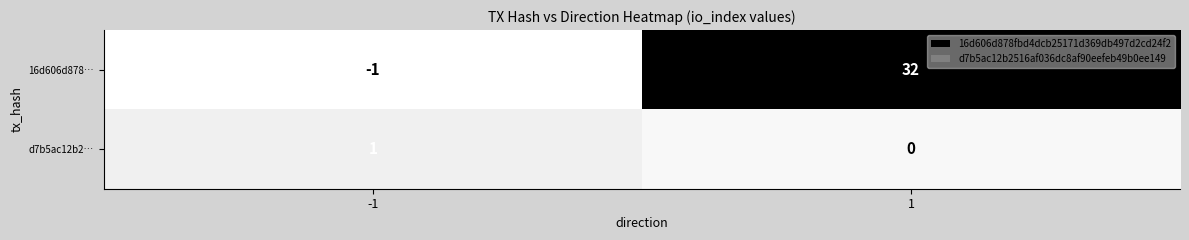

List the series in order of their overall mean, highest first.

16d606d878…, d7b5ac12b2…